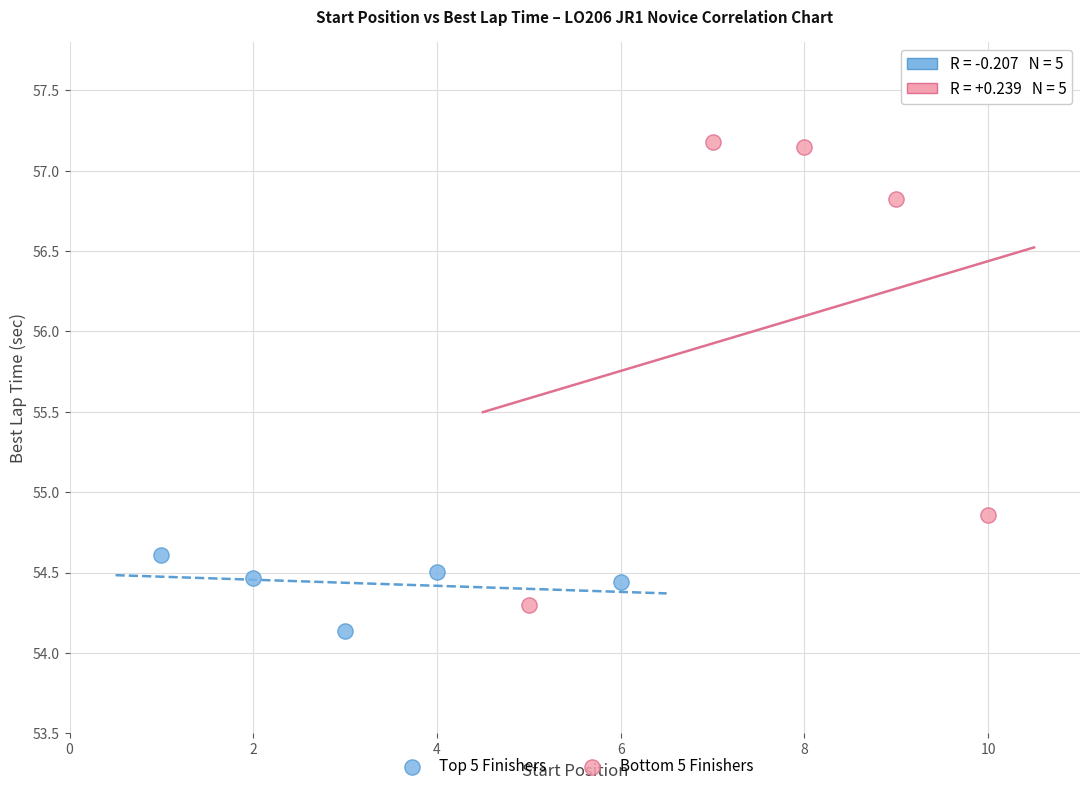

Which series has the widest spread of Y values?

Bottom 5 Finishers